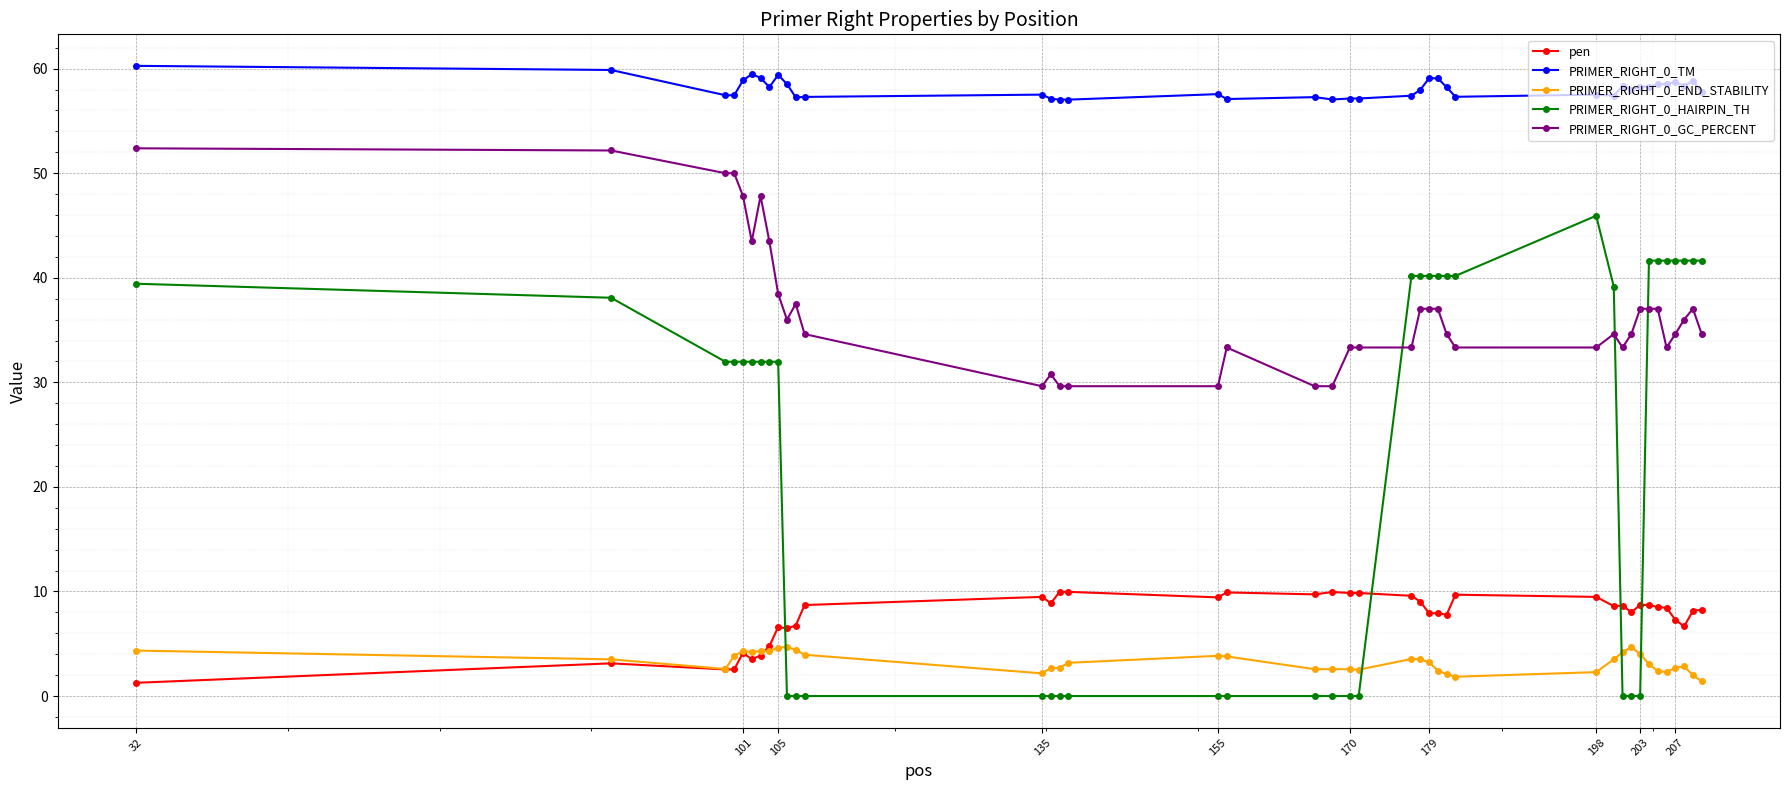

True or false: PRIMER_RIGHT_0_END_STABILITY has more than 1 points higher than both neighbors.

True